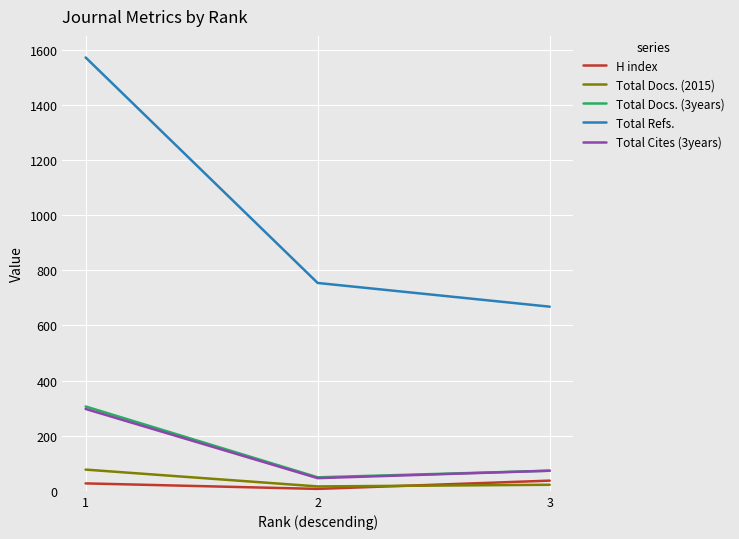

What are all the series names shown in the legend?

H index, Total Docs. (2015), Total Docs. (3years), Total Refs., Total Cites (3years)